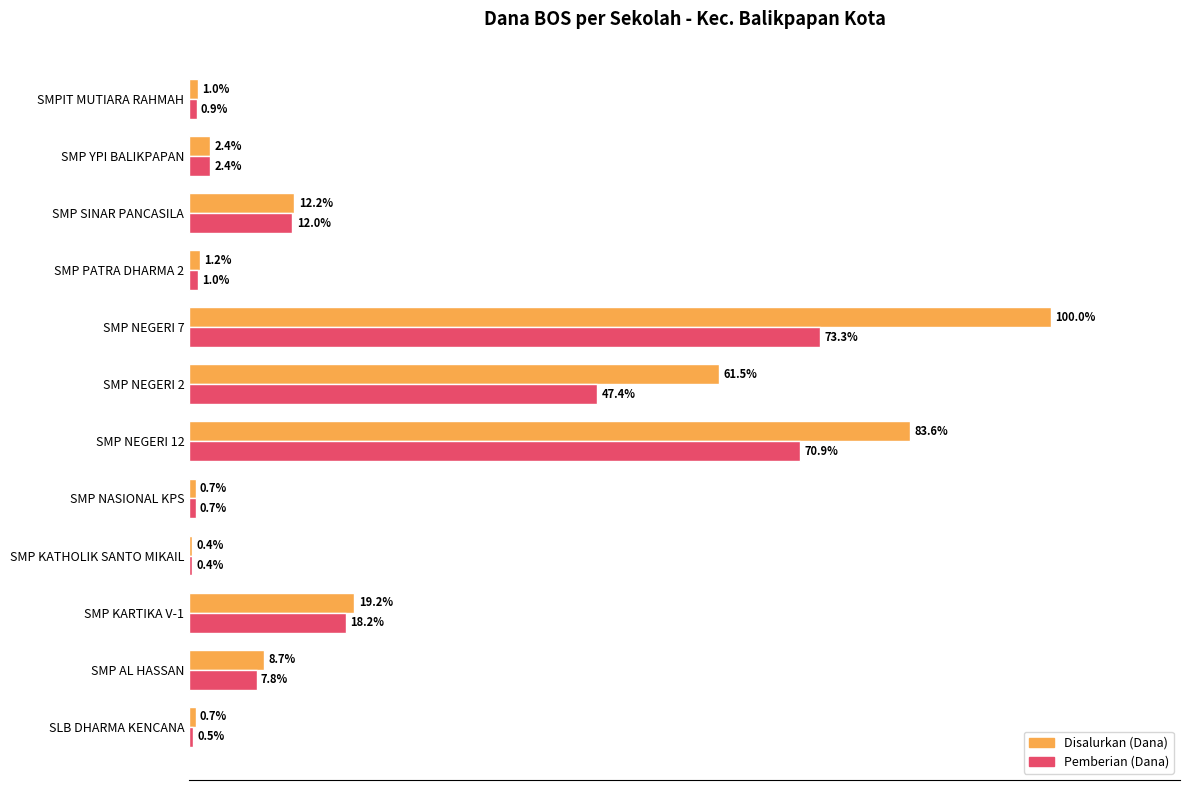

Rank the series at SMP KARTIKA V-1 from lowest to highest value.

Pemberian (Dana), Disalurkan (Dana)